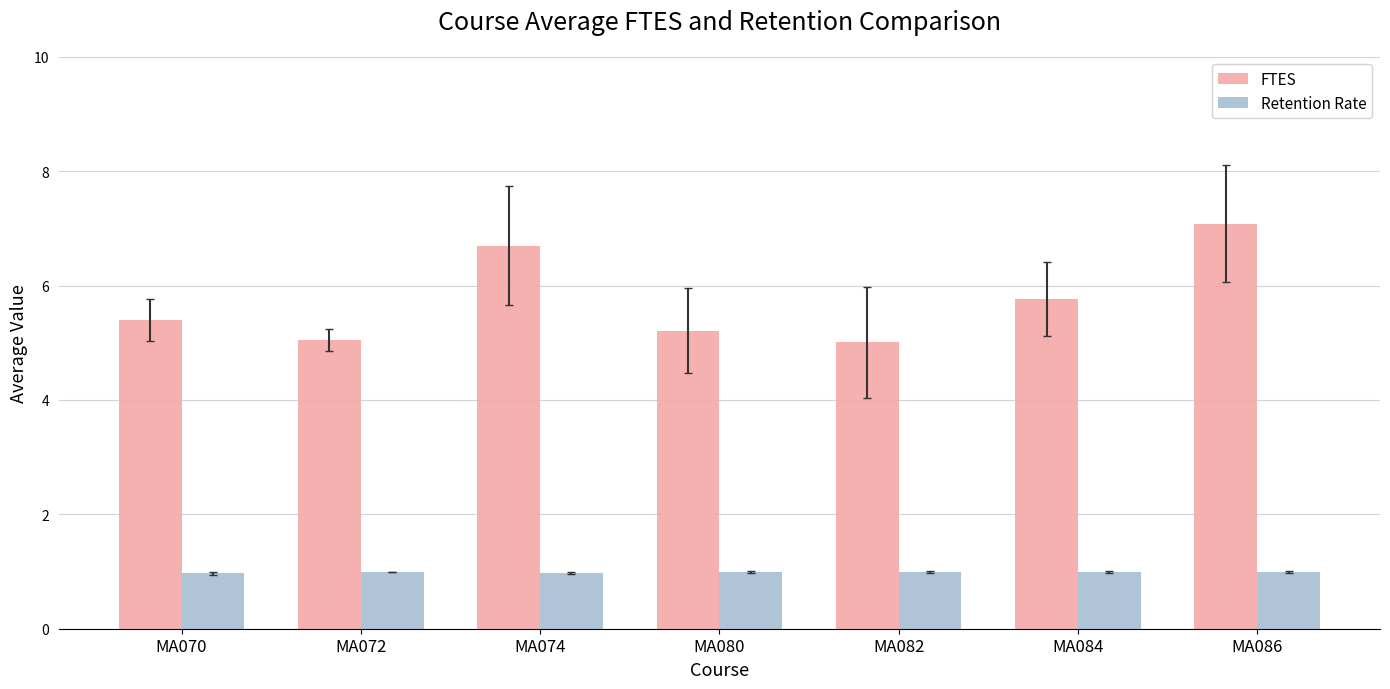

What is the sum of the FTES values at MA084 and MA074?

12.5